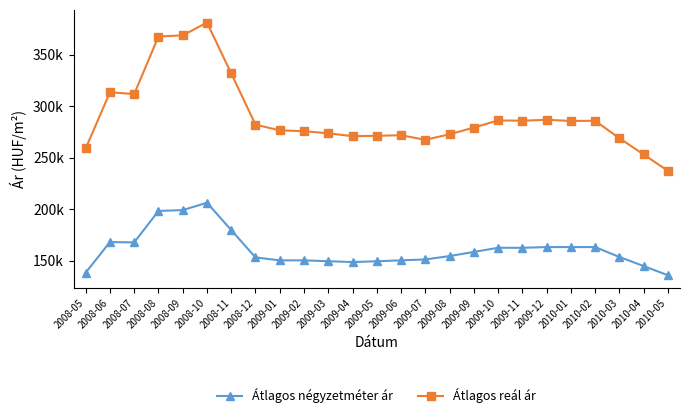

What is the label of the 9th point from the left?

2009-01